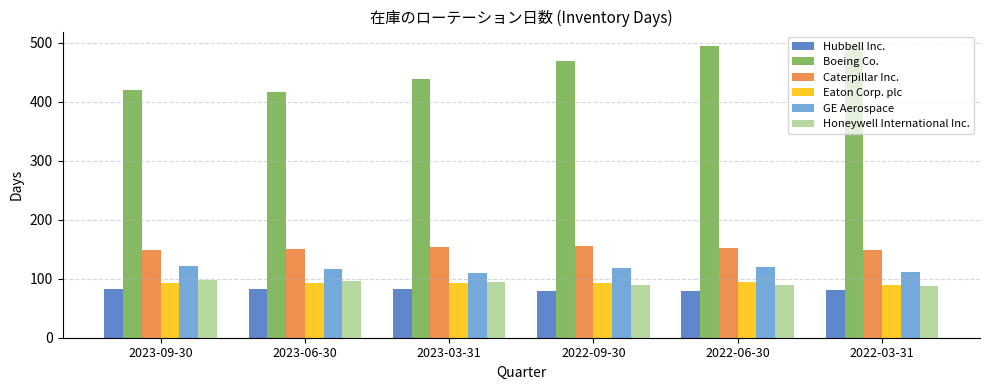

What is the greatest value displayed?

494